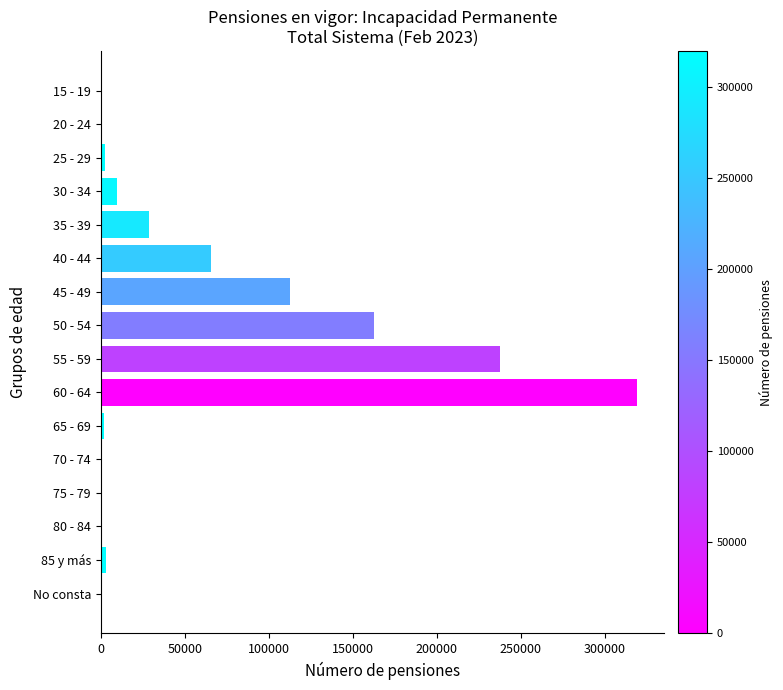

How many distinct data groups are displayed?

1